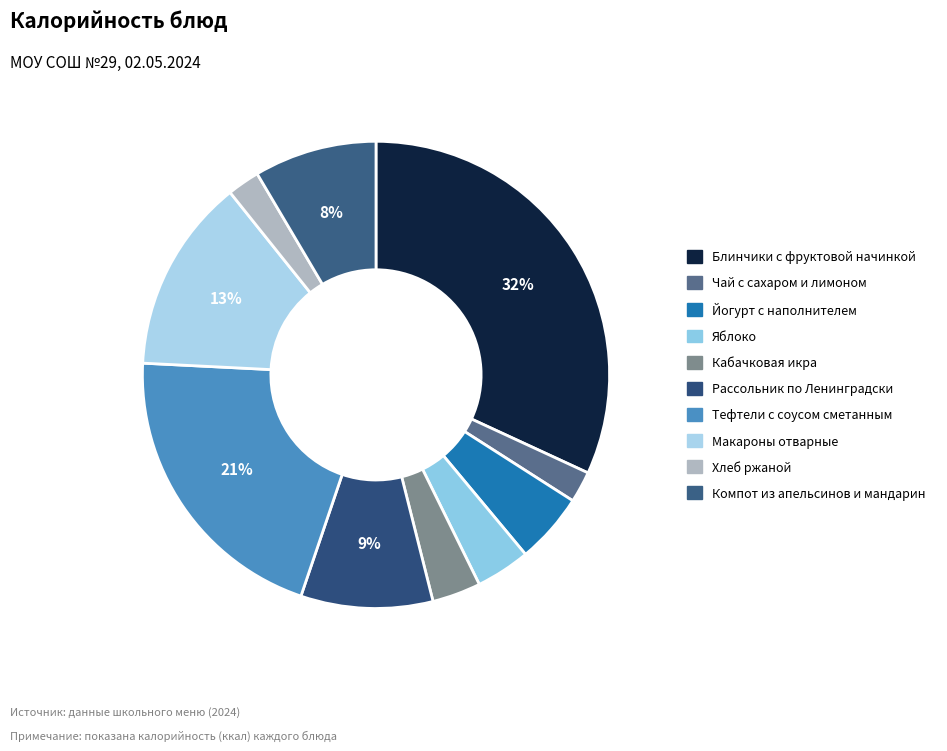

To the nearest percent, what is the difference between the Компот из апельсинов и мандарин and Кабачковая икра slice percentages?

5%